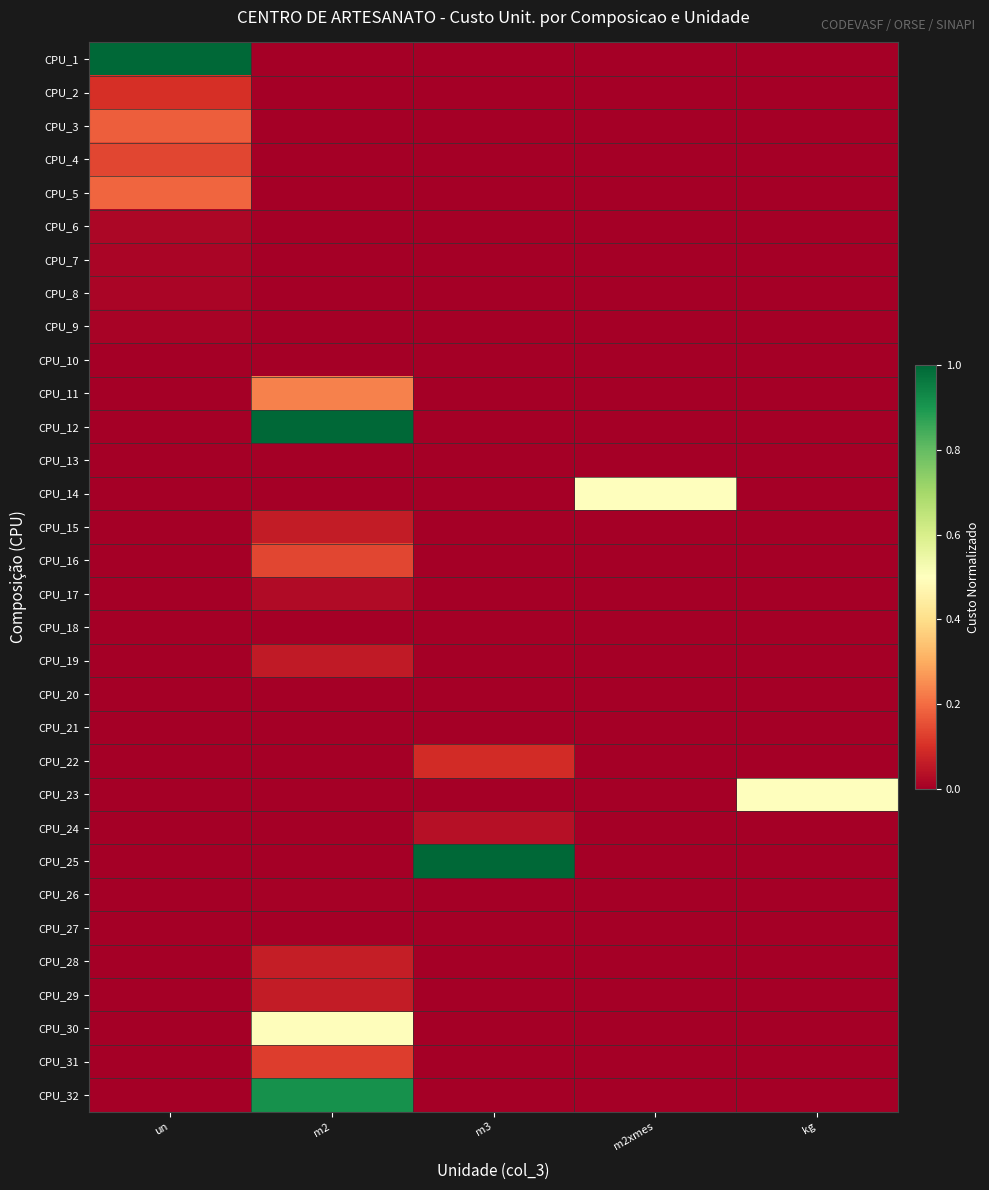

At which category is the sum across all series the highest?

m2